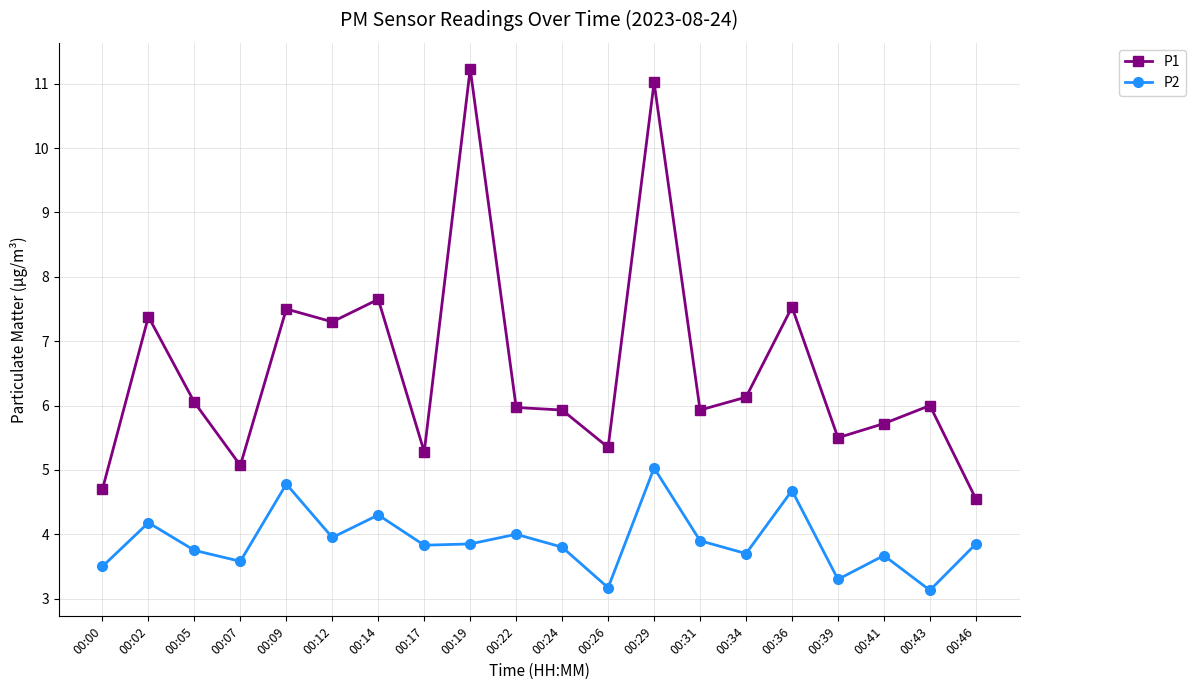

How many lines are shown in the chart?

2